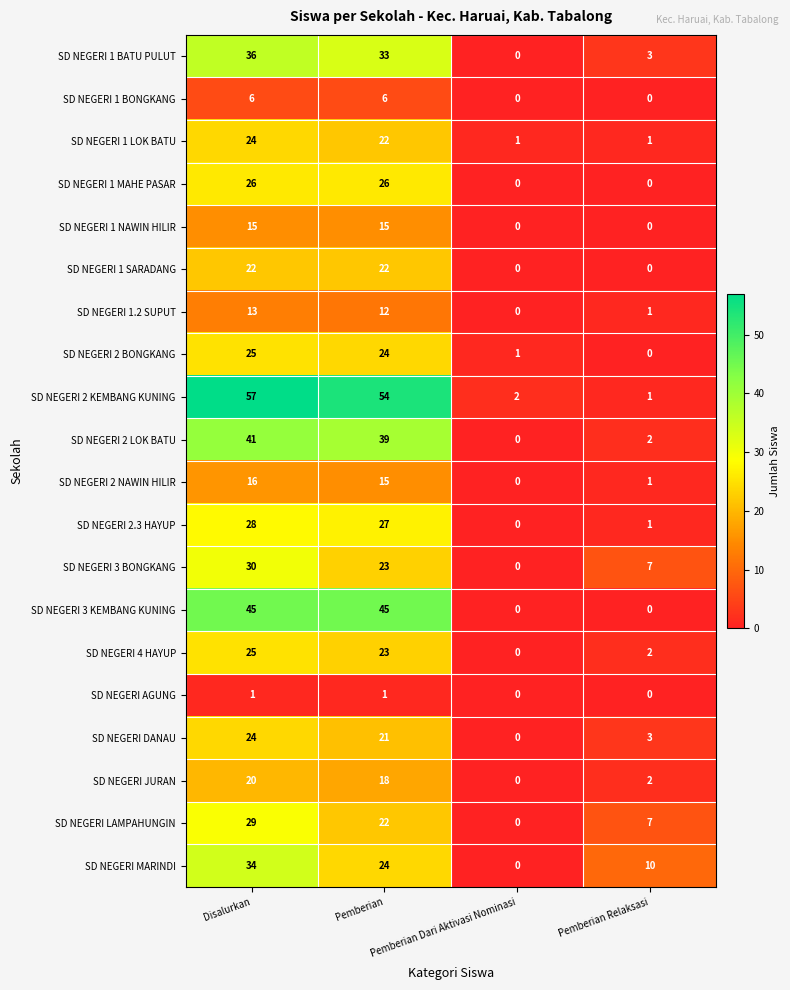

What is the maximum value for SD NEGERI 2 NAWIN HILIR?

16